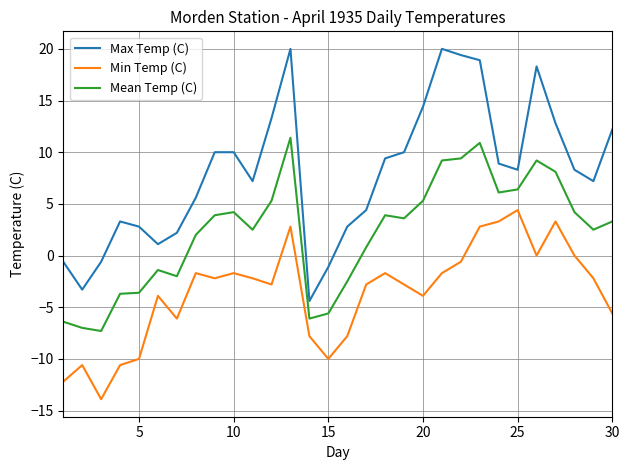

What is the minimum value shown in the chart?

-13.9